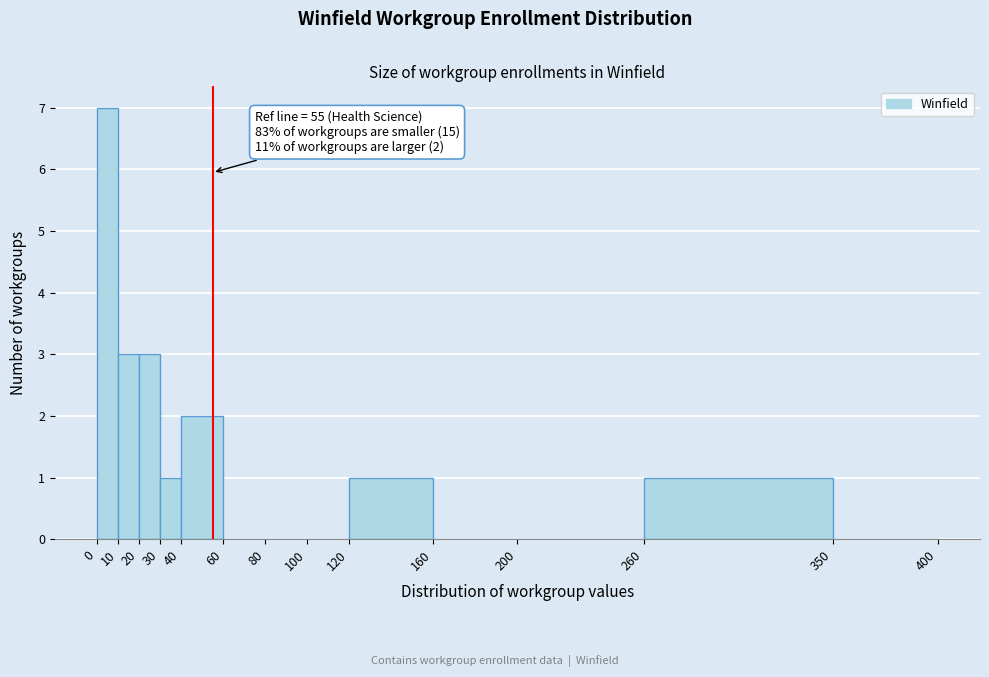

Which range on the x-axis has the tallest bar?

0 to 10